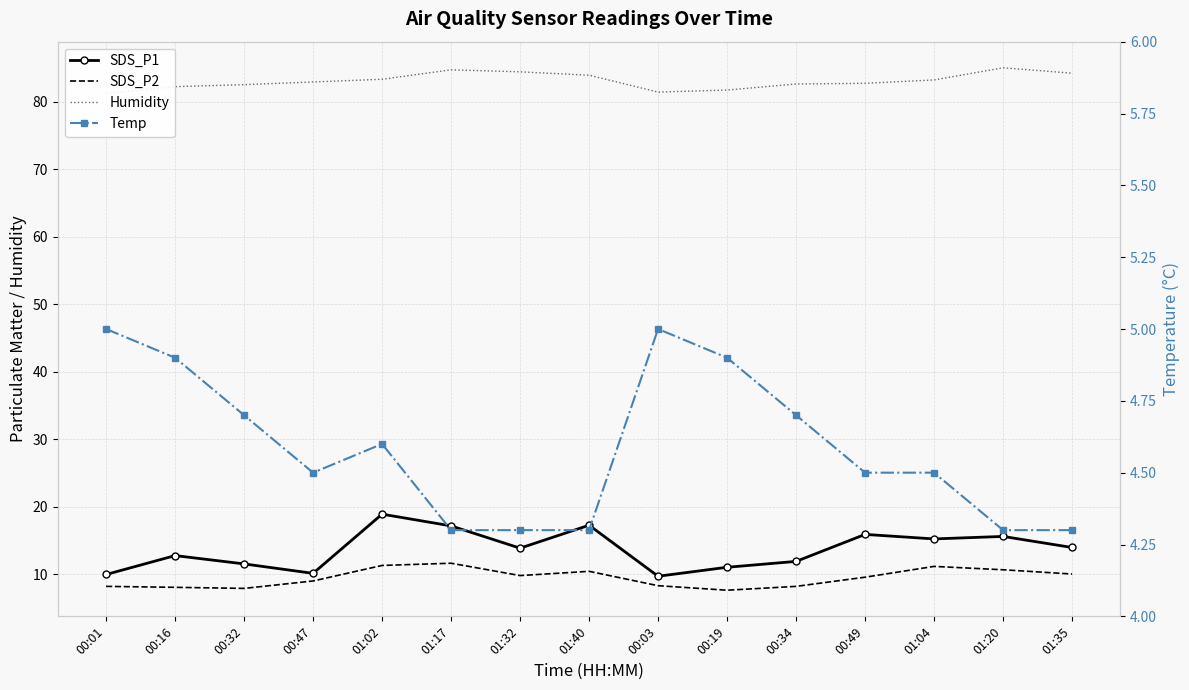

What are all the series names shown in the legend?

SDS_P1, SDS_P2, Humidity, Temp